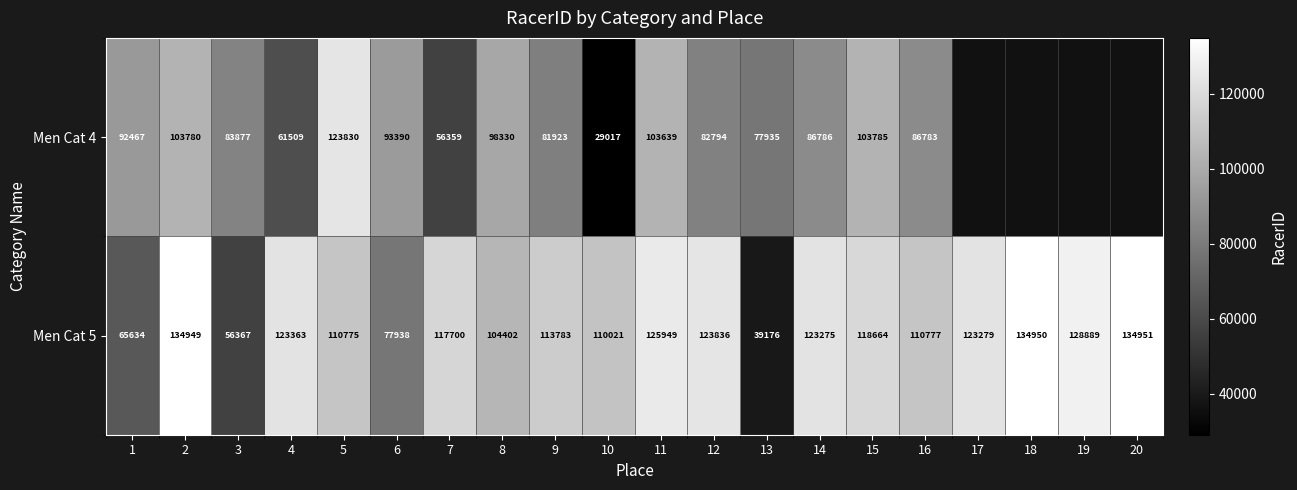

What is the total value across all series at 3?

140244